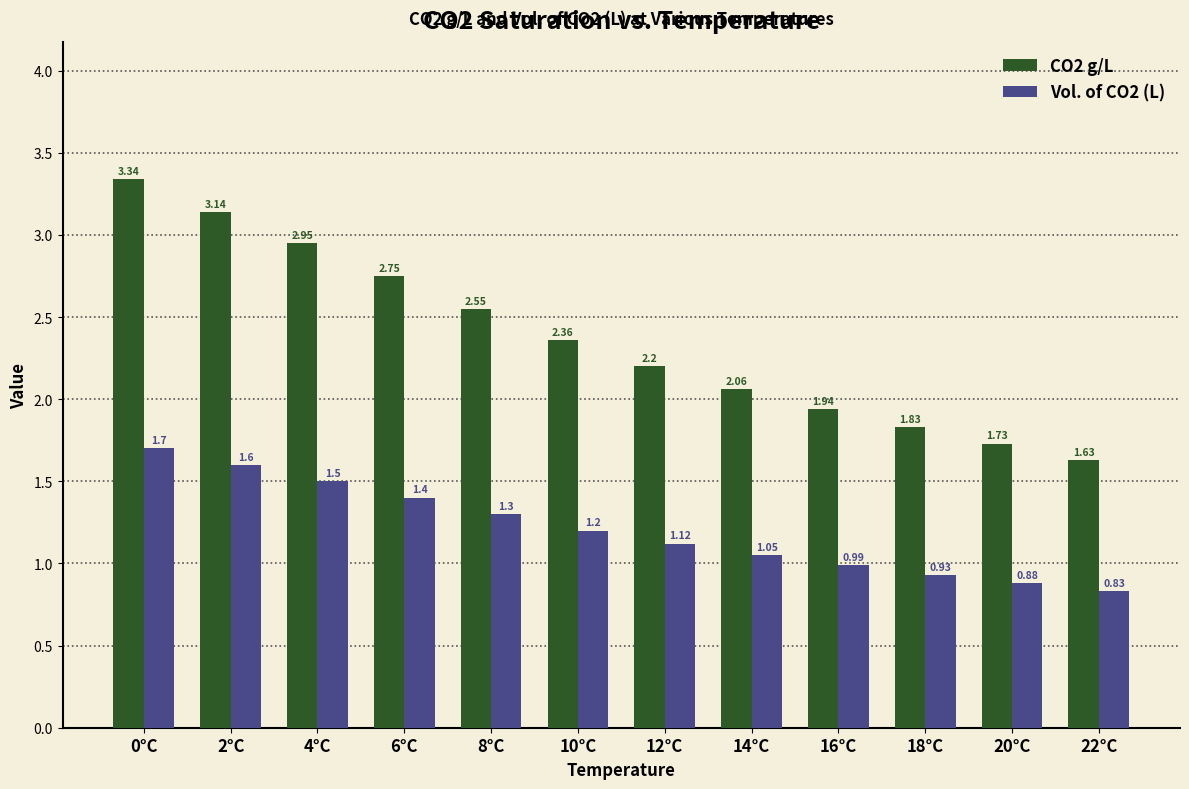

Which series has the largest range (max minus min)?

CO2 g/L